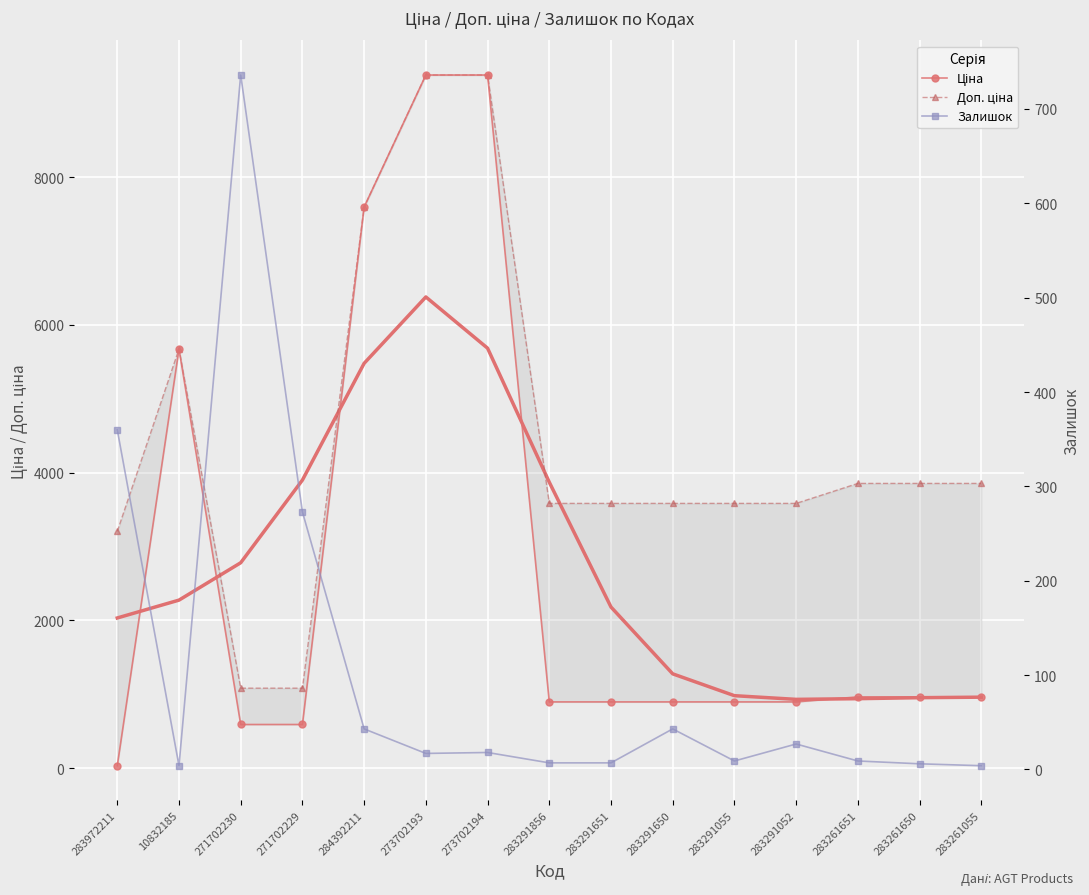

What is the sum of all Ціна values?

40620.2